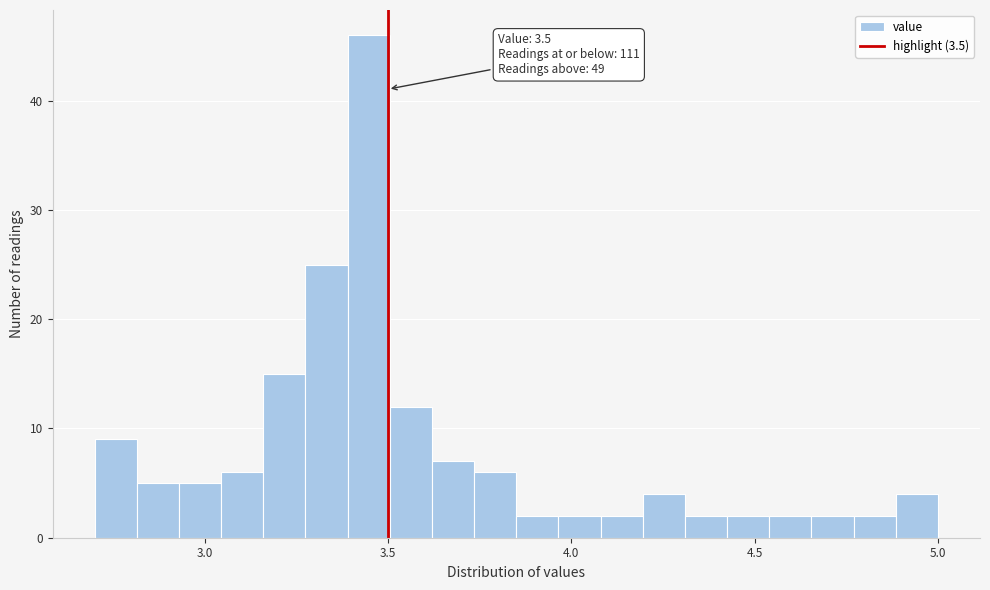

Around what value on the x-axis is the tallest bar? Give the approximate position of its centre, as read against the axis.

3.45